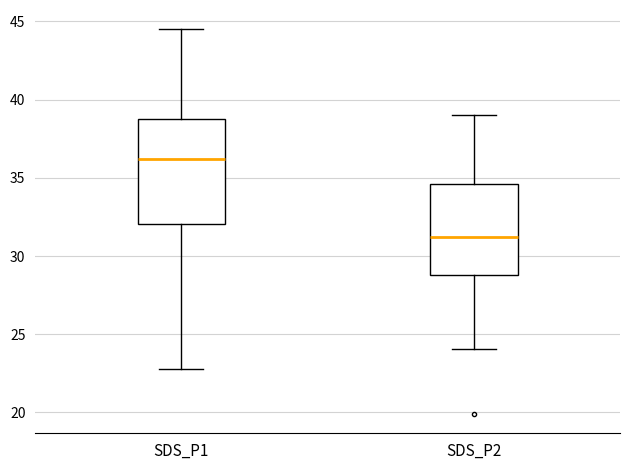

Comparing the boxes themselves (not the whiskers), which one is the tallest?

SDS_P1